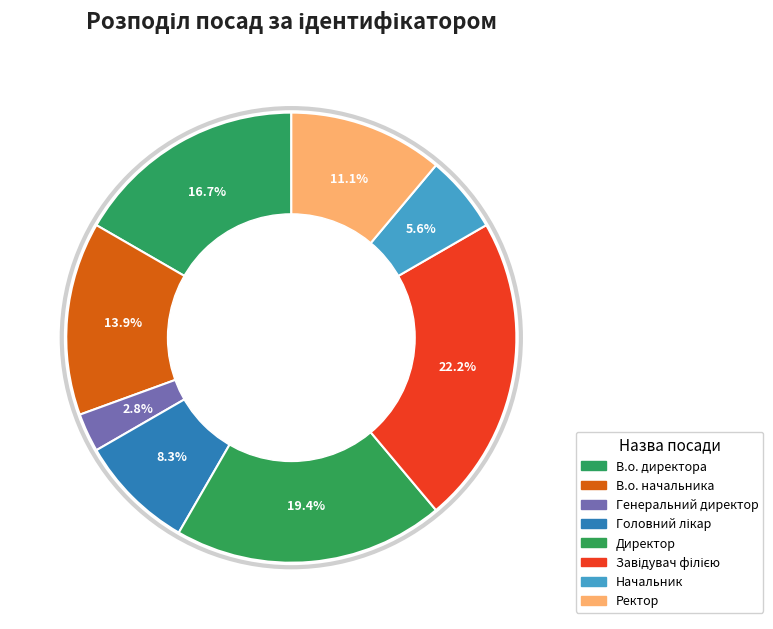

What is the change in value from Директор to Завідувач філією?

+1